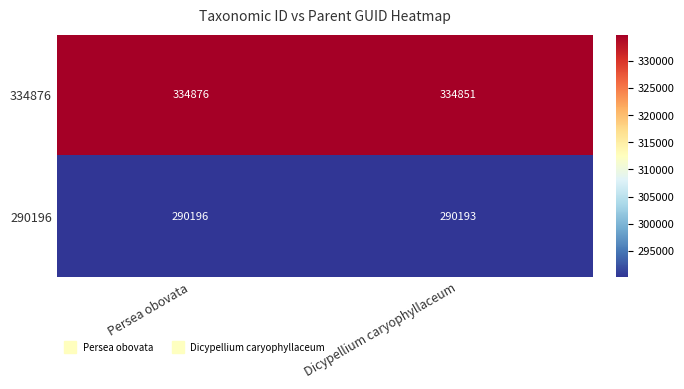

What is the difference between the highest and lowest values at Dicypellium caryophyllaceum?

44658